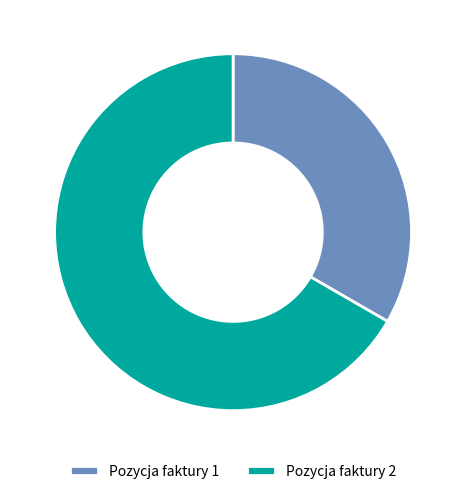

Is it true that Pozycja faktury 2 is 67% of the pie?

True